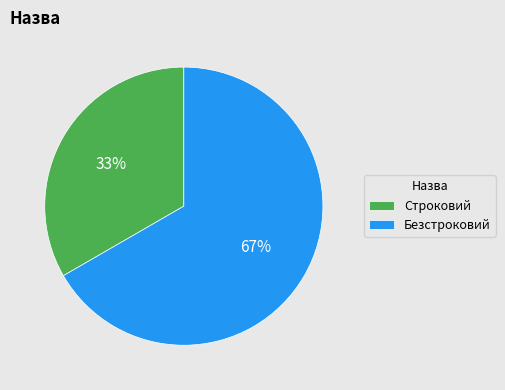

Do Строковий and Безстроковий together represent more than half of the pie?

Yes